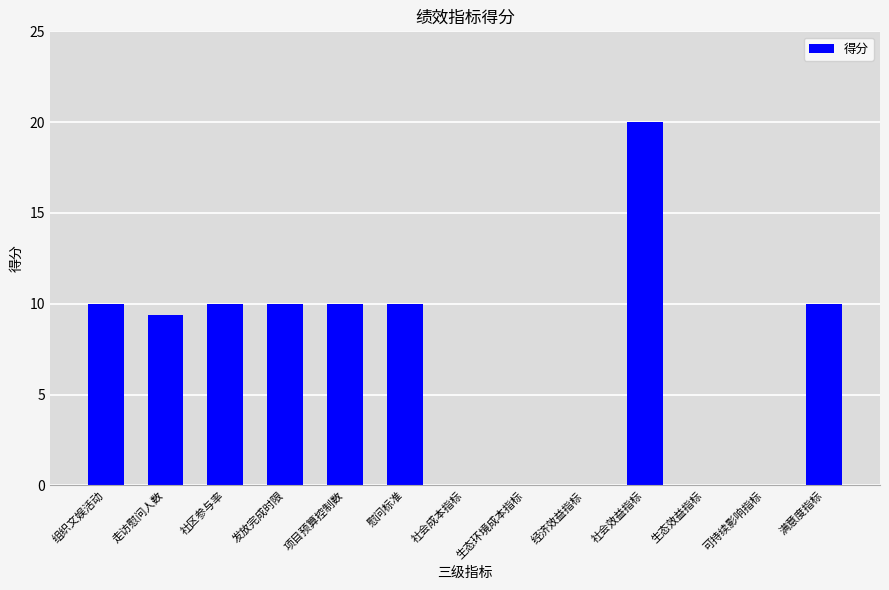

How many categories are shown in the chart?

13